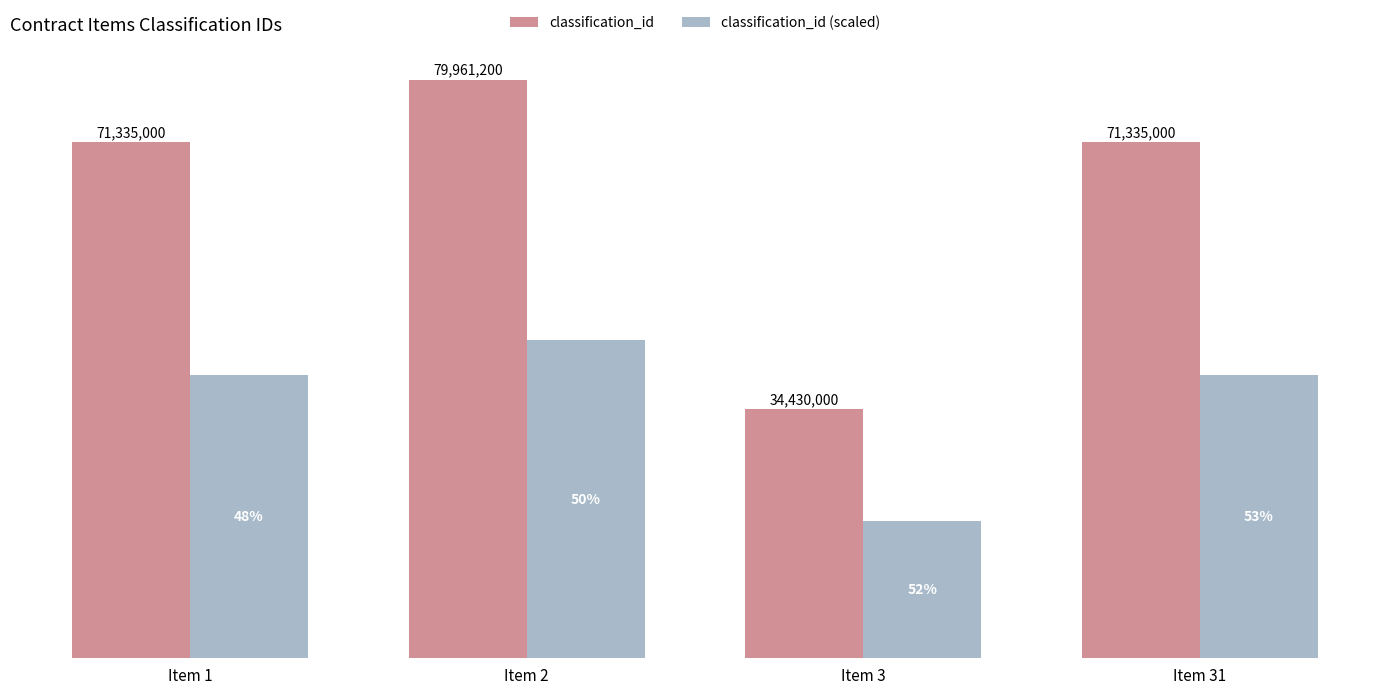

What are all the series names shown in the legend?

classification_id, classification_id (scaled)